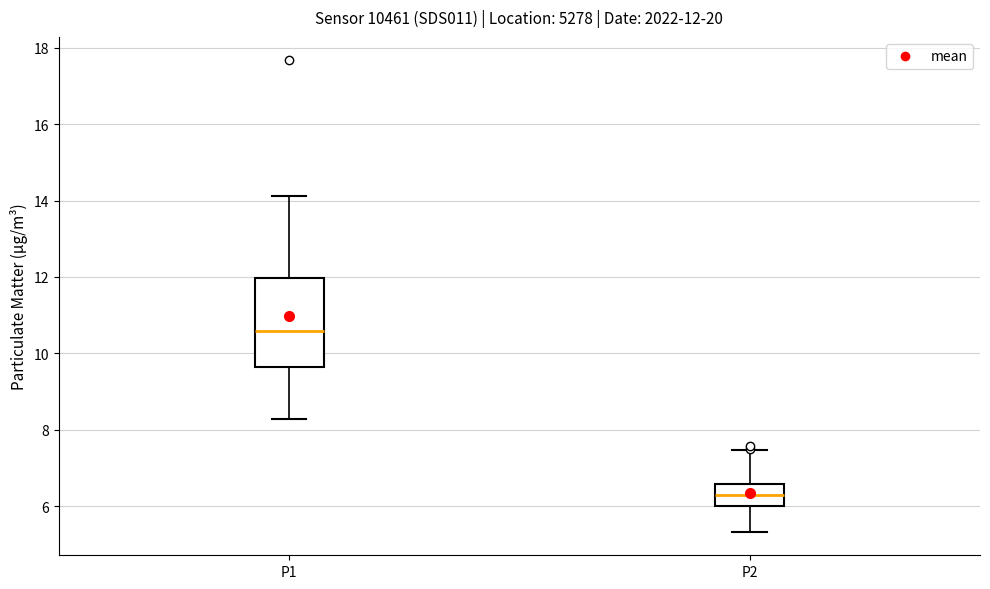

Which box is the tallest, from its lower edge to its upper edge?

P1